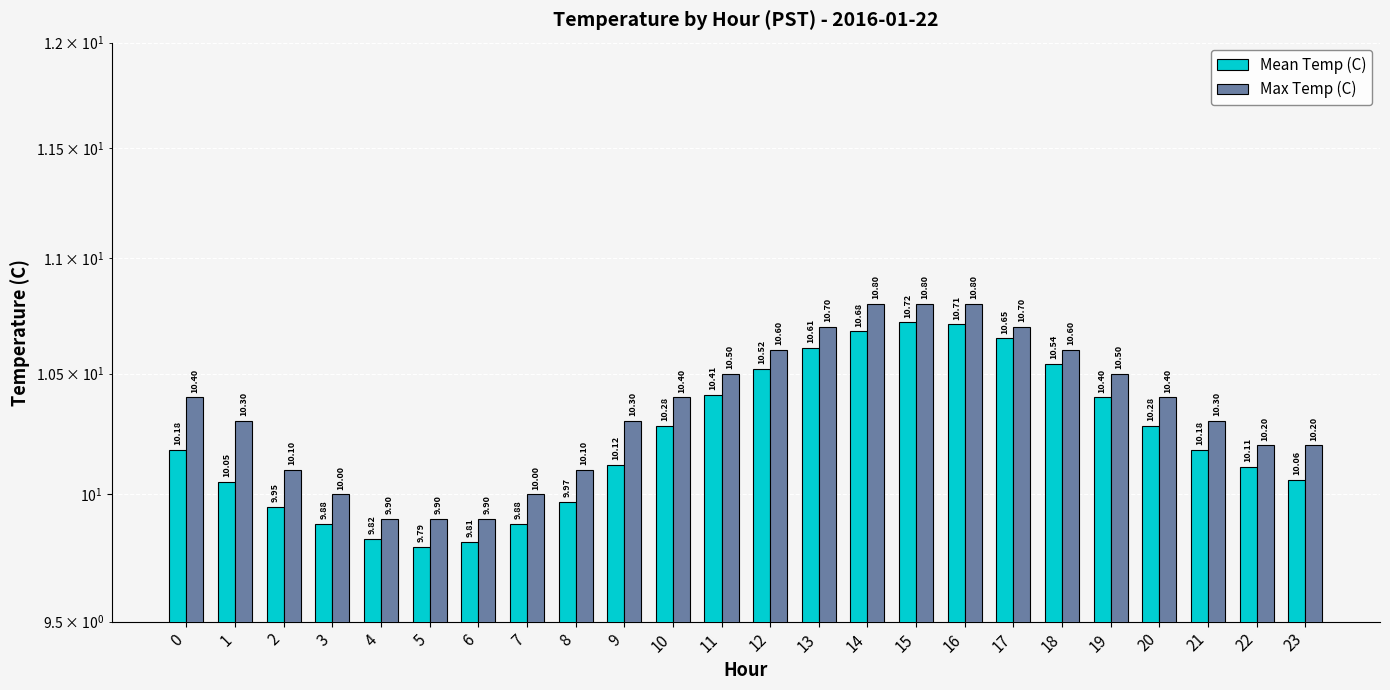

At how many categories does at least one series exceed 10?

19